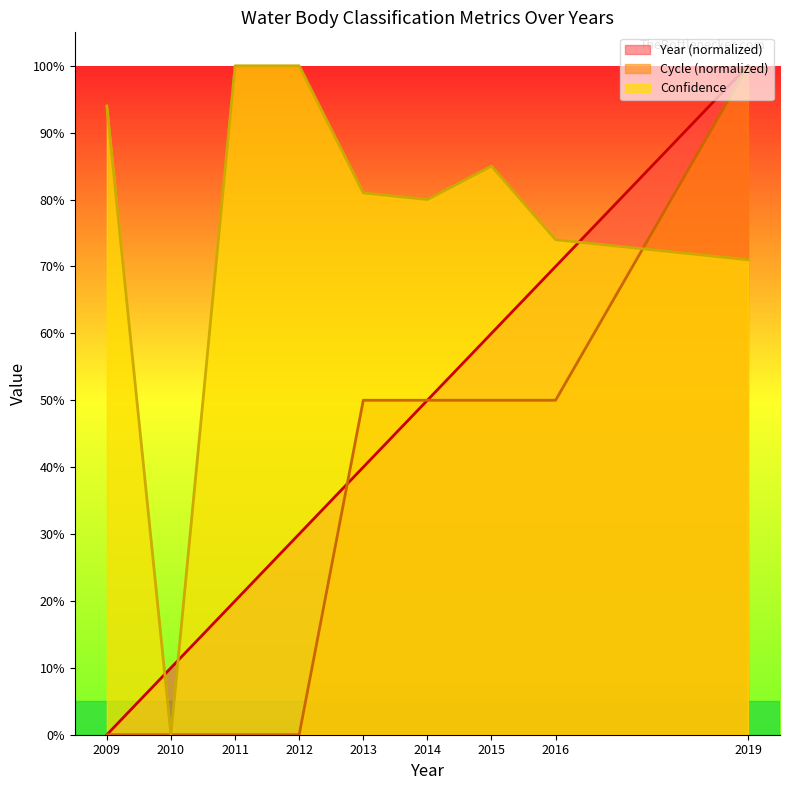

What value does the Year series have at 2012?

0.3